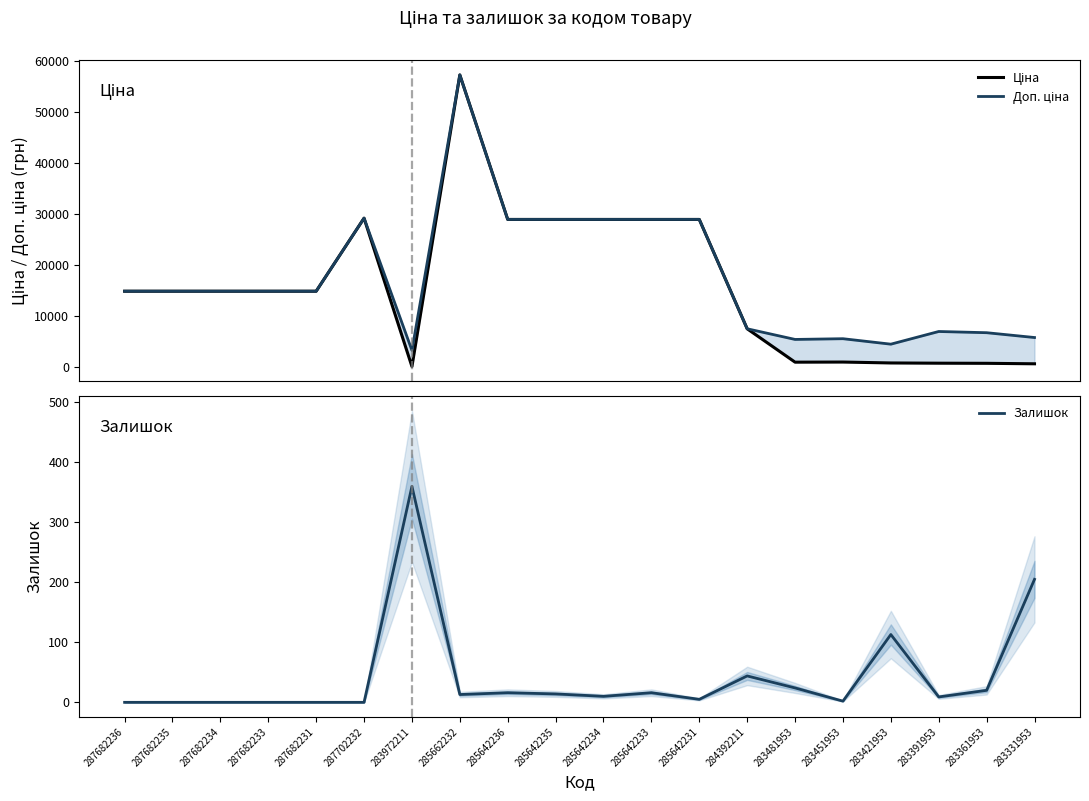

At which label is Ціна closest to 28645?

285642236